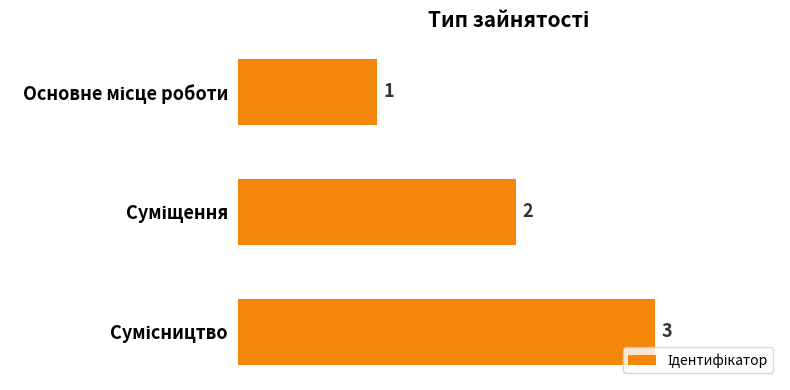

Count the values in the range 1 to 3.

3